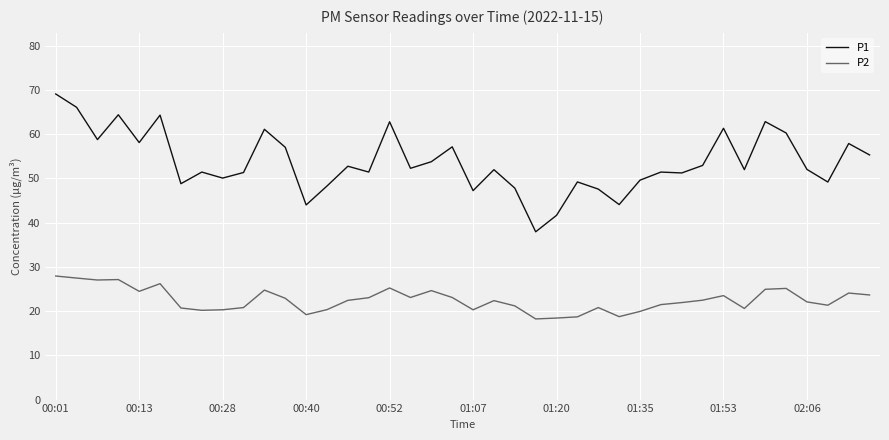

True or false: P2 and P1 cross at least once.

False